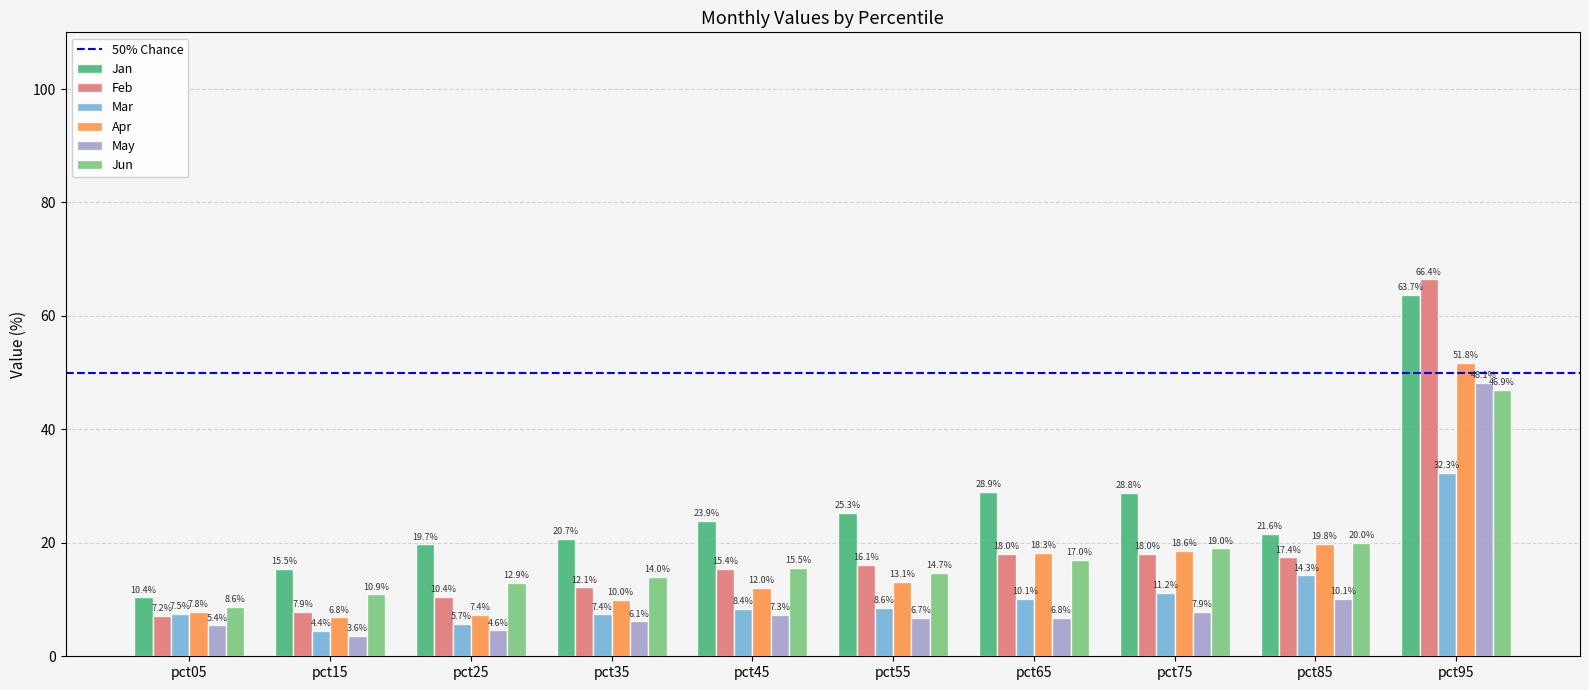

How many bars are there in each group?

6